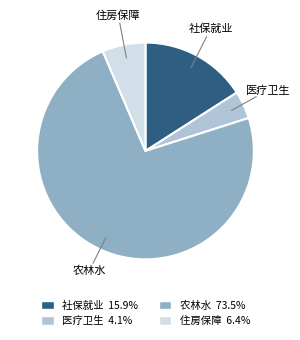

How many segments does this pie chart have?

4